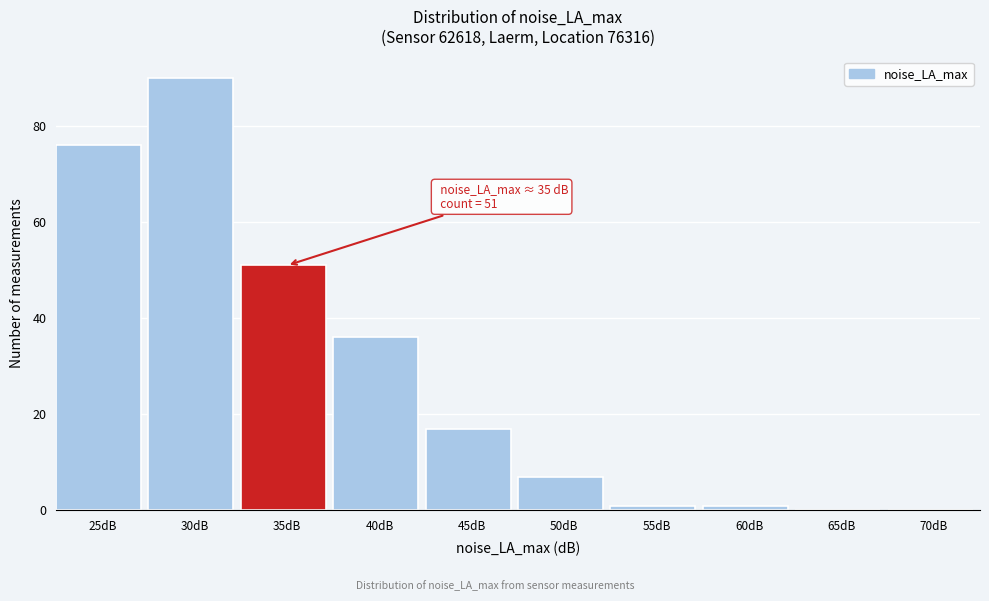

Reading left to right, extract all data points from this chart.

25dB=76	30dB=90	35dB=51	40dB=36	45dB=17	50dB=7	55dB=1	60dB=1	65dB=0	70dB=0